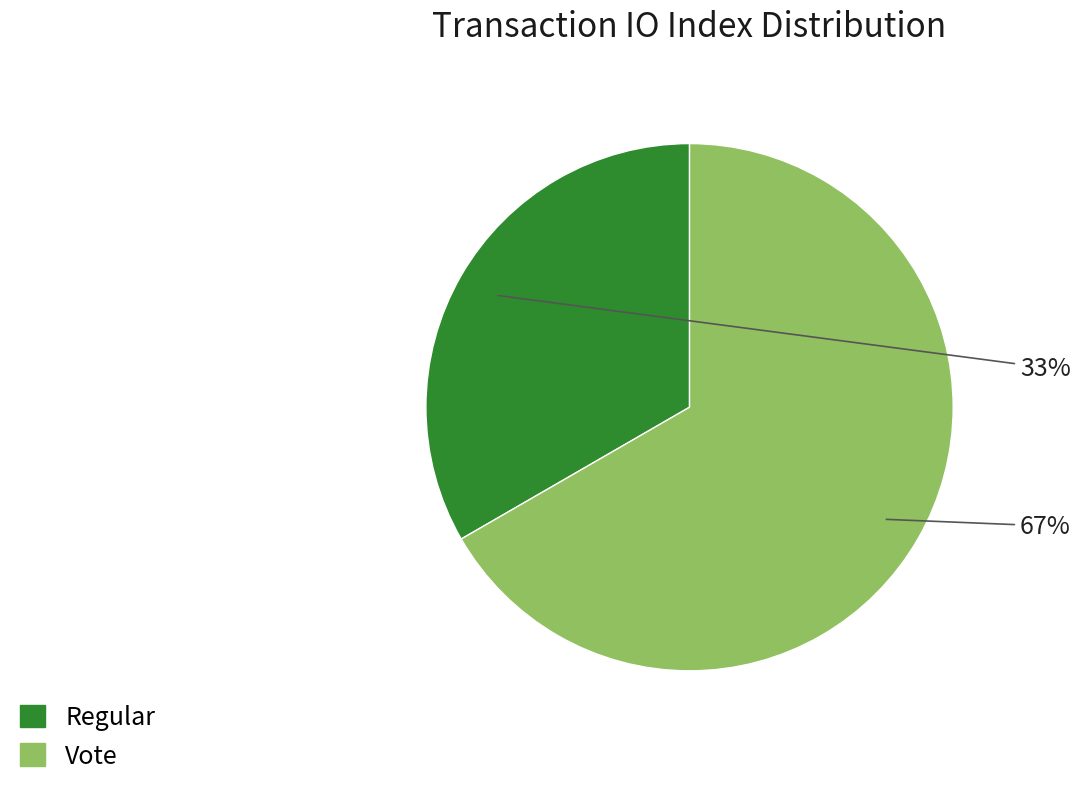

To the nearest percent, what percentage of the pie is Regular?

33%